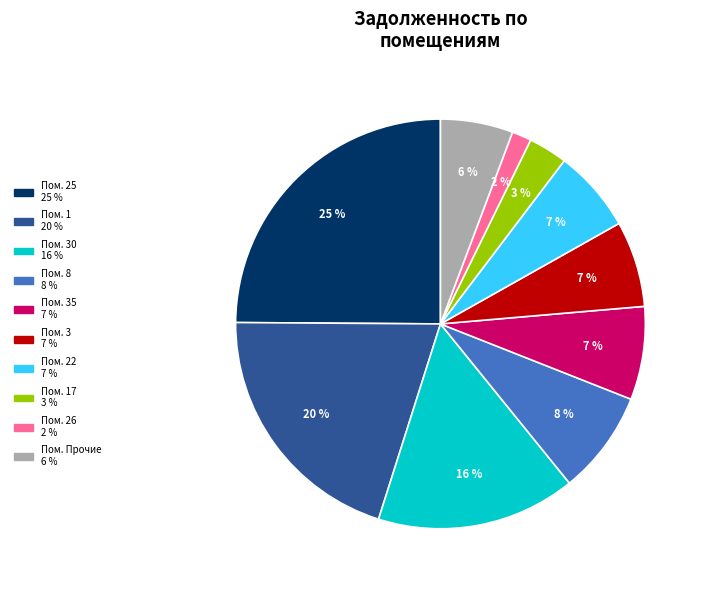

Is there a majority slice in this chart?

No